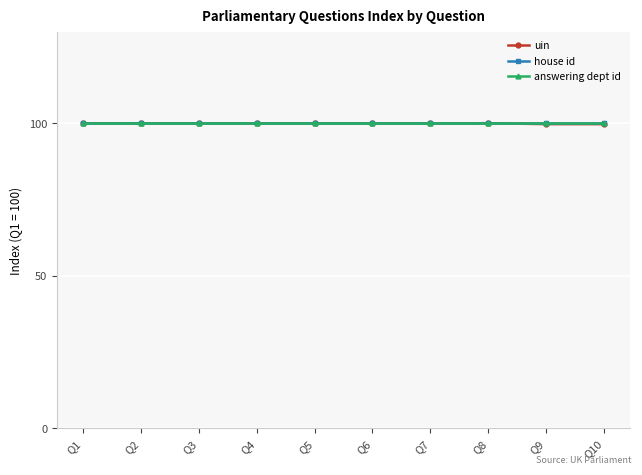

Reading left to right, extract all data points from this chart.

uin: Q1=100.0	Q2=100.0	Q3=100.0	Q4=100.0	Q5=99.9	Q6=99.9	Q7=99.9	Q8=100.0	Q9=99.7	Q10=99.7
house id: Q1=100.0	Q2=100.0	Q3=100.0	Q4=100.0	Q5=100.0	Q6=100.0	Q7=100.0	Q8=100.0	Q9=100.0	Q10=100.0
answering dept id: Q1=100.0	Q2=100.0	Q3=100.0	Q4=100.0	Q5=100.0	Q6=100.0	Q7=100.0	Q8=100.0	Q9=100.0	Q10=100.0